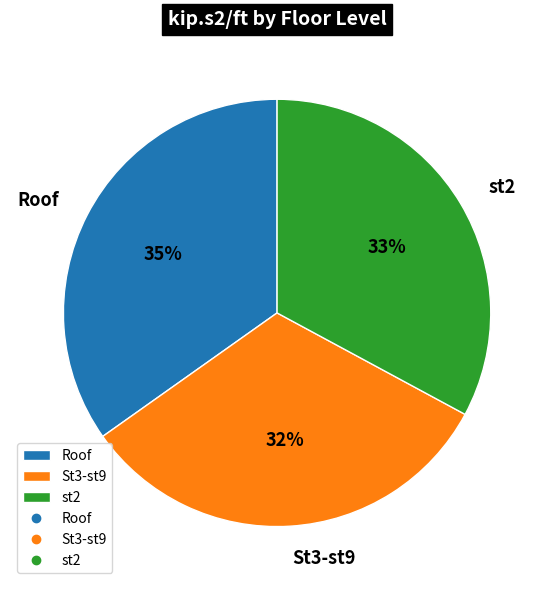

Is St3-st9 the majority of the pie?

No